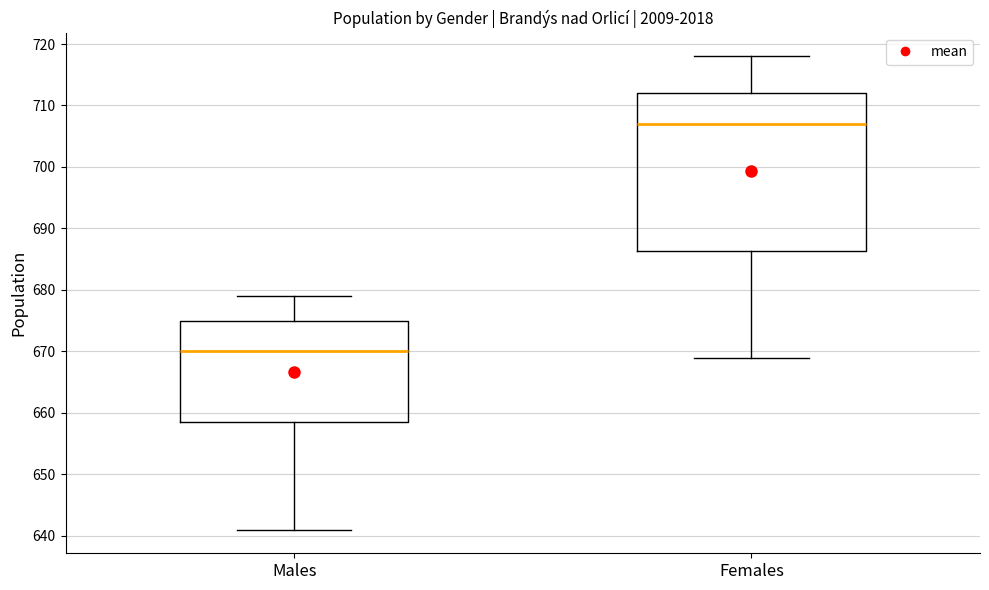

Where does the median line of the box for Males sit on the y-axis? The values are not printed on the chart, so give them approximately, as read against the axis.

670